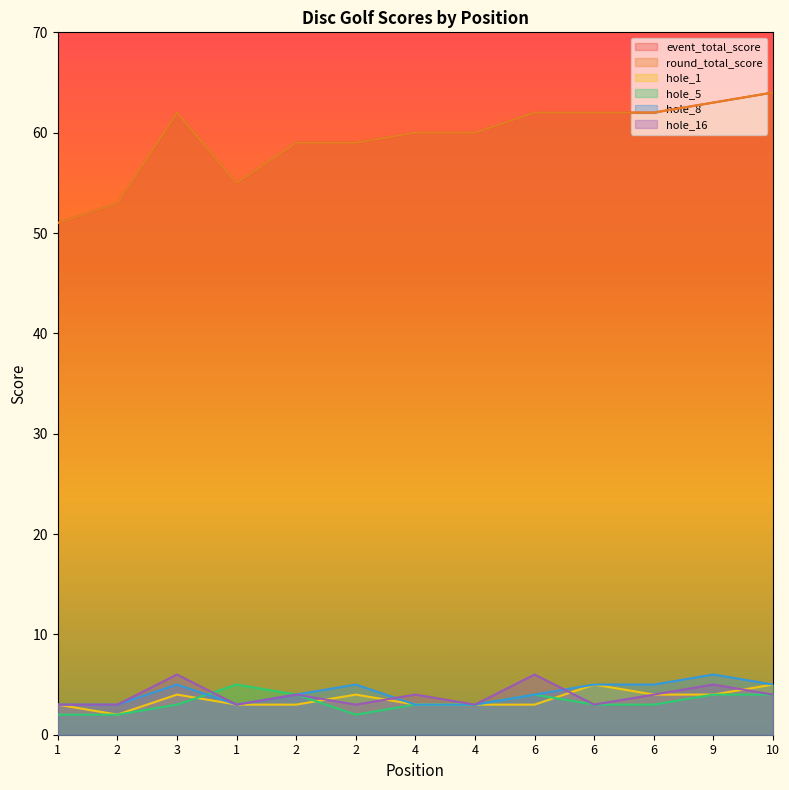

Is the value of hole_1 at 2 greater than the value of round_total_score at 2?

No